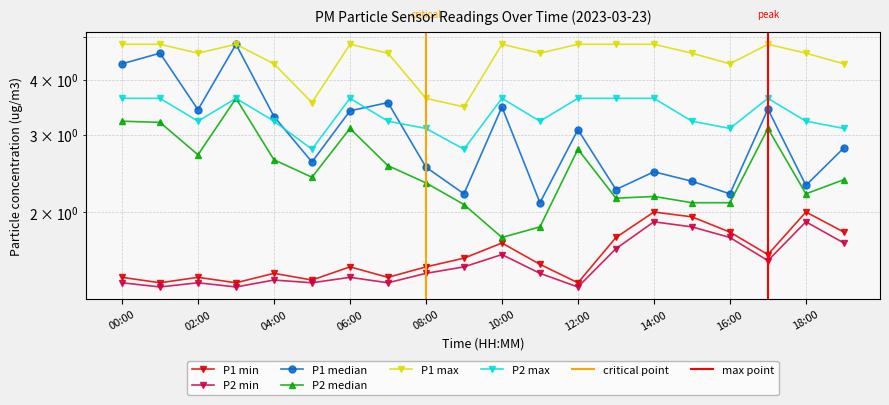

Which series changed the most between 03:00 and 11:00?

P1